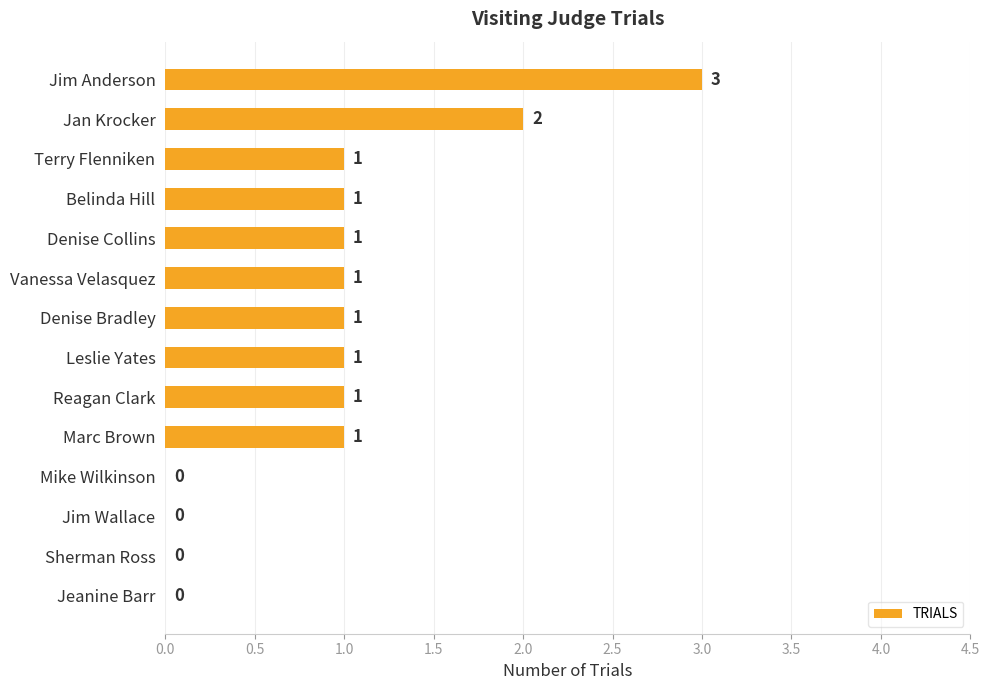

What is the average value?

1